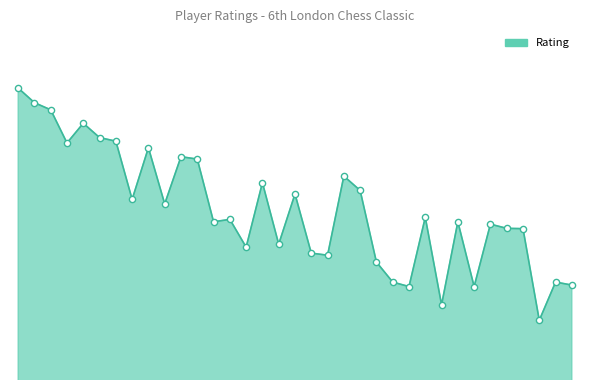

Is this an area chart (filled region under the line)?

Yes